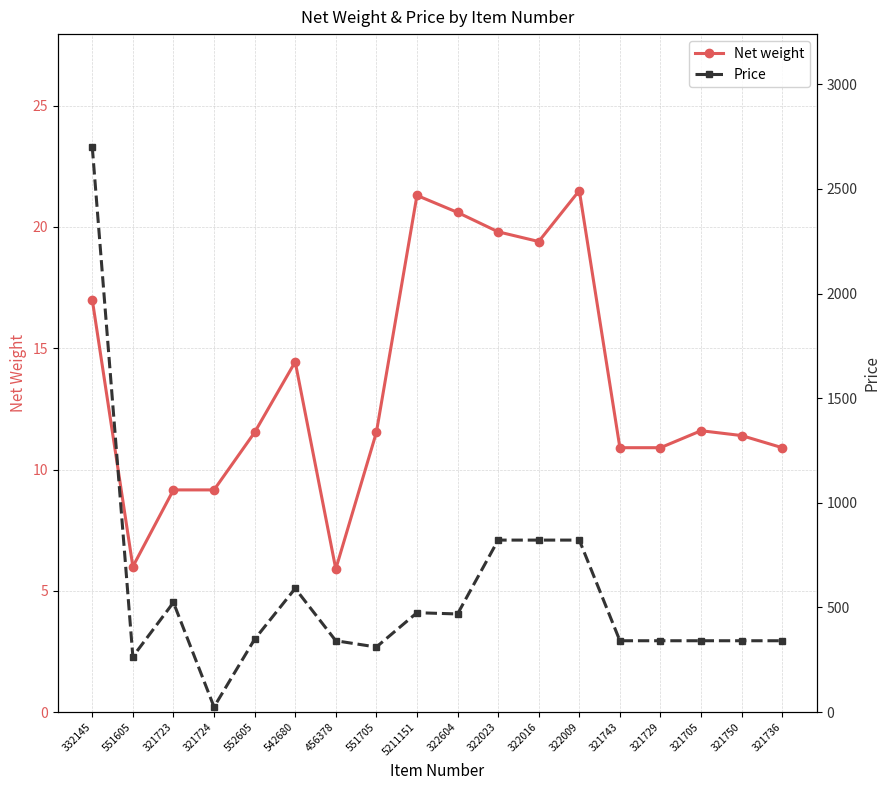

What are all the series names shown in the legend?

Net weight, Price